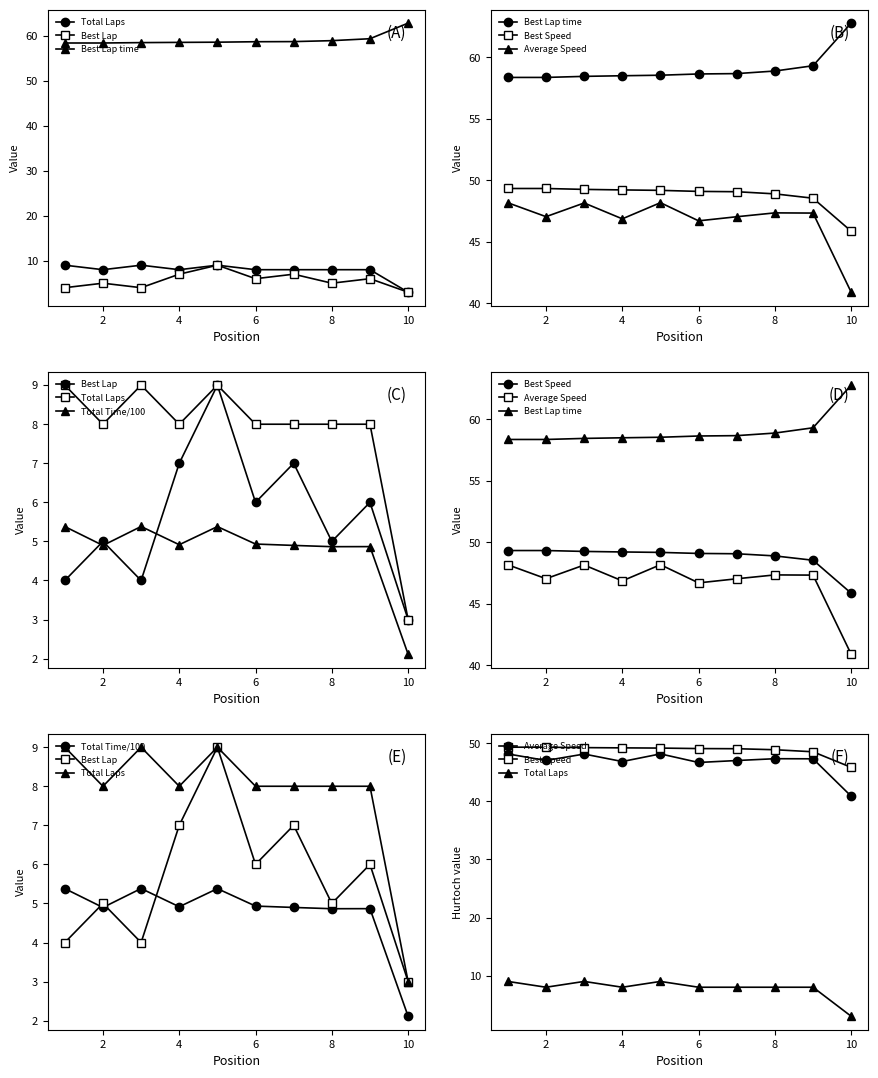

What is the difference between the maximum and minimum values in the Best Speed series?

3.5